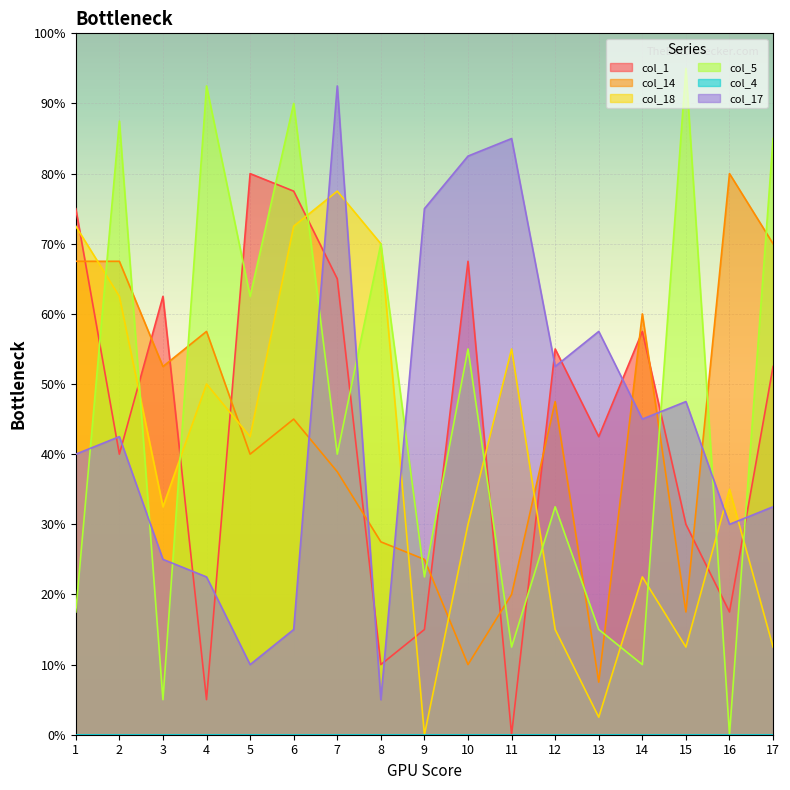

Does the chart display data point markers on the line(s)?

No